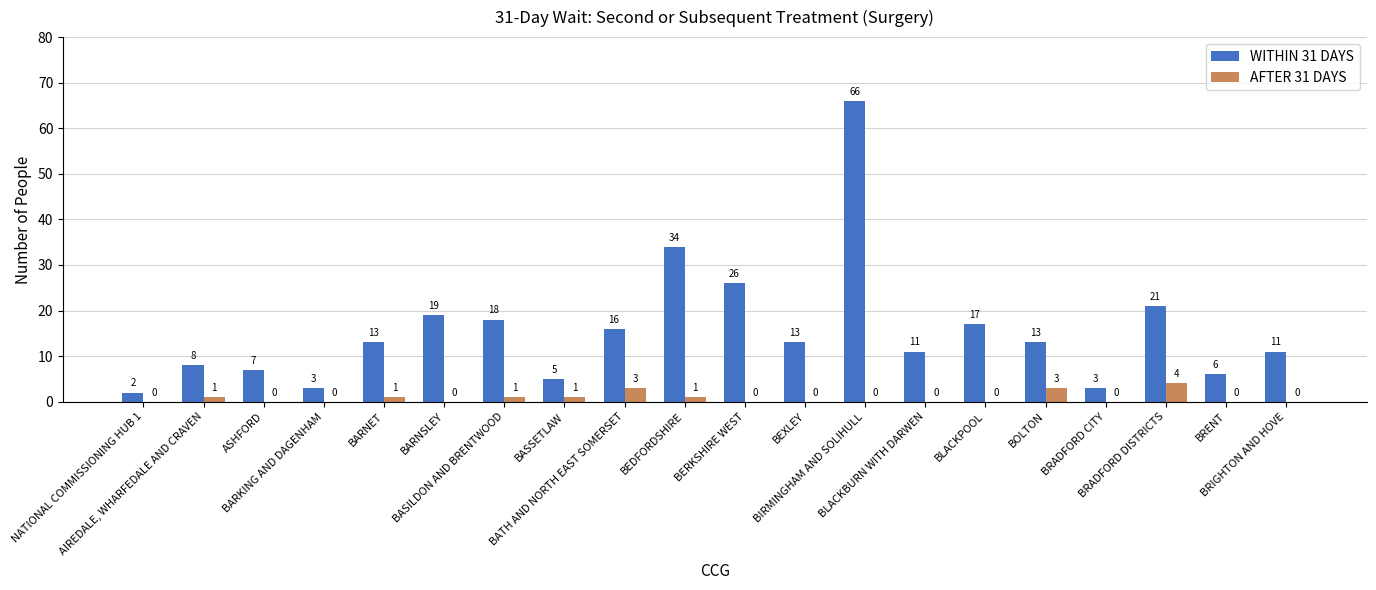

What is the maximum value shown in the chart?

66